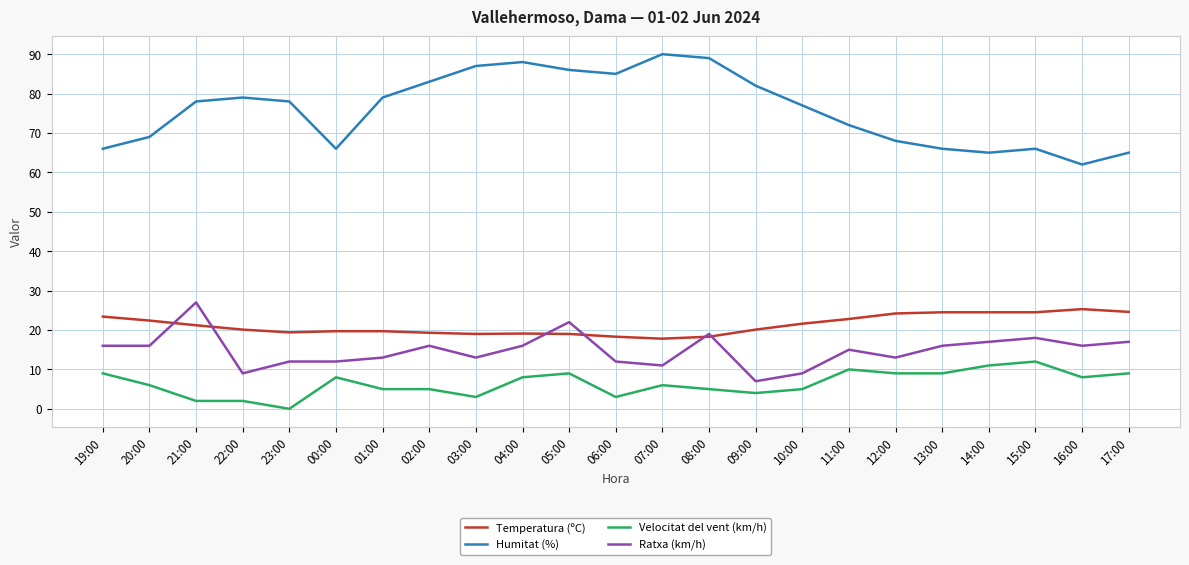

What is the difference between the maximum and minimum values in the Temperatura (ºC) series?

7.5